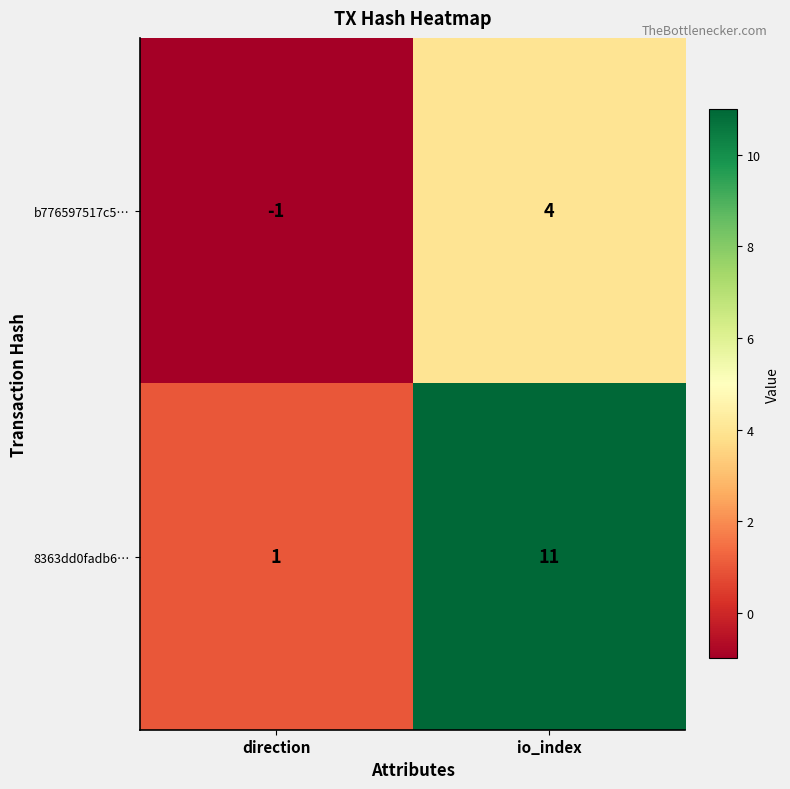

At direction, list the series in order from smallest to largest.

b776597517c5…, 8363dd0fadb6…